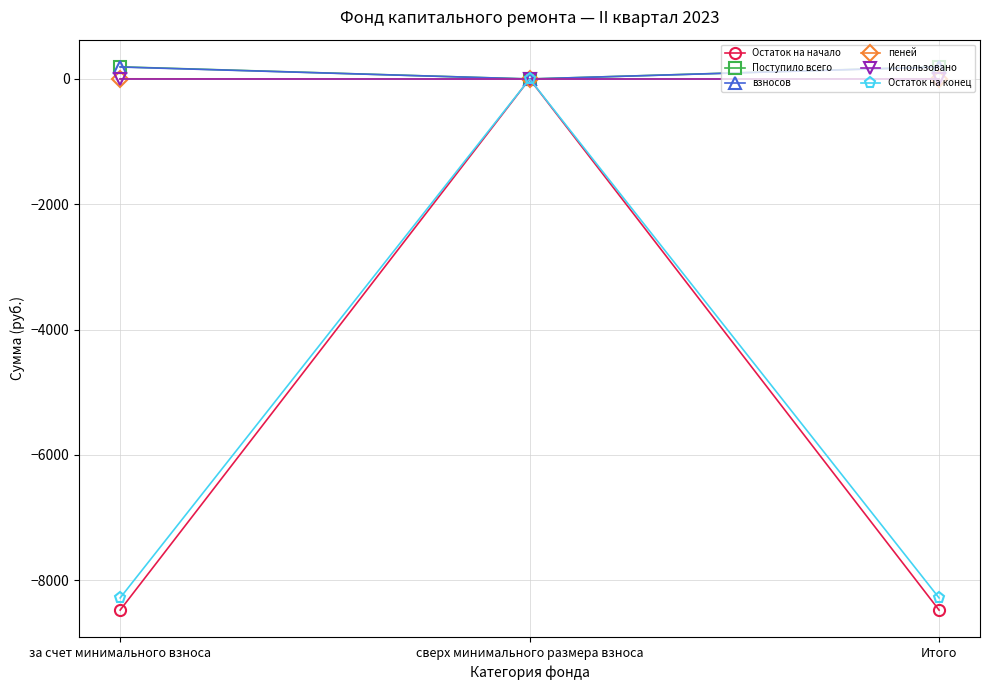

What is the label of the 1st point from the right?

Итого